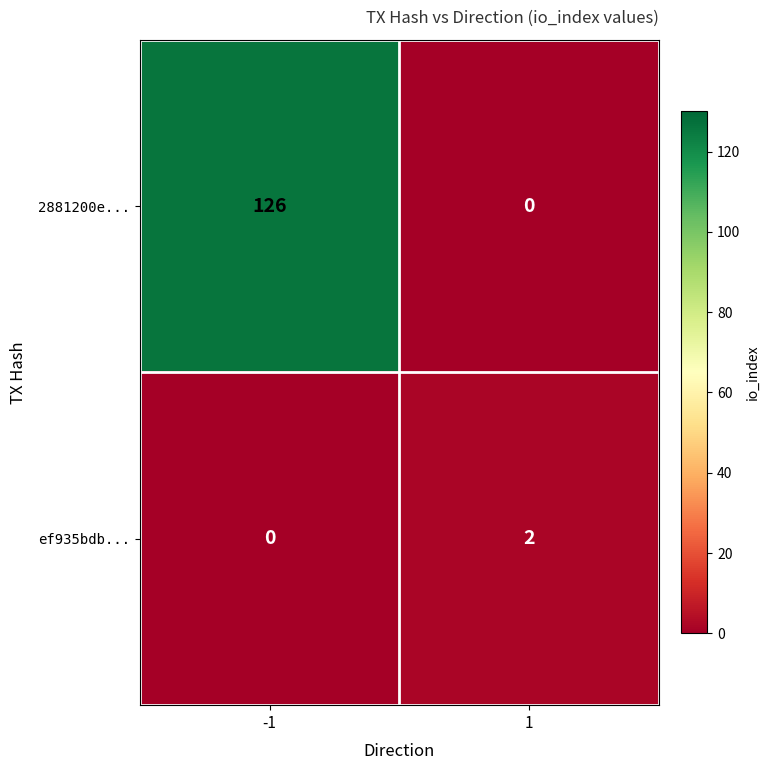

Rank the series by their maximum value, from highest to lowest.

2881200e..., ef935bdb...